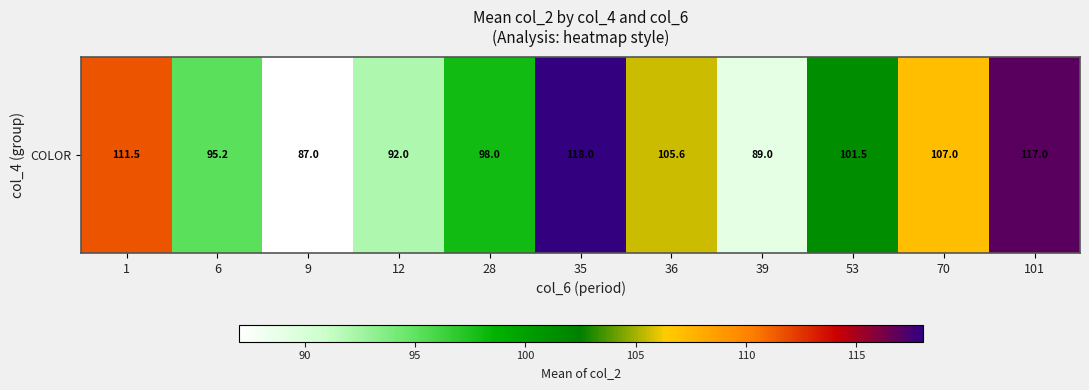

List the labels in order of value, largest first.

35, 101, 1, 70, 36, 53, 28, 6, 12, 39, 9